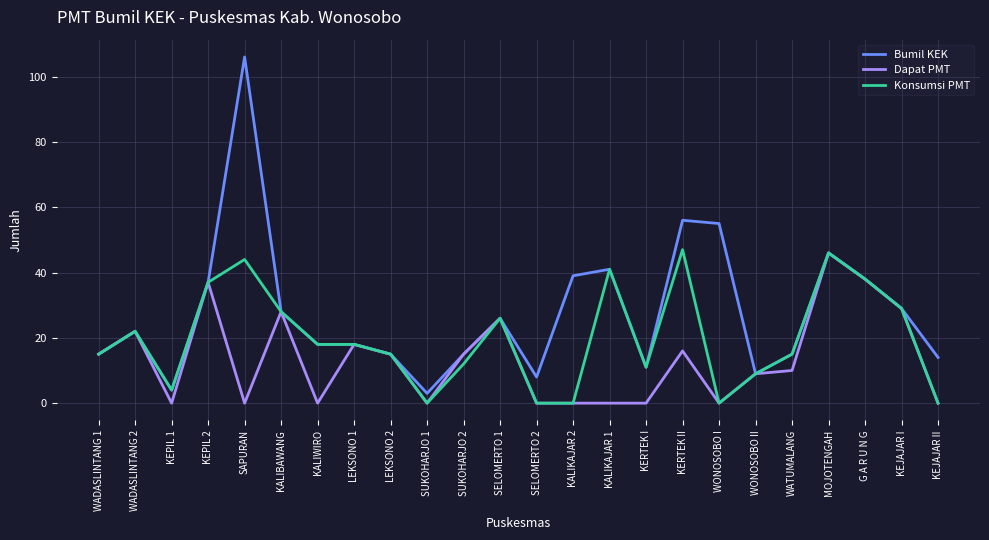

Rank the series by their average value, from highest to lowest.

Bumil KEK, Konsumsi PMT, Dapat PMT